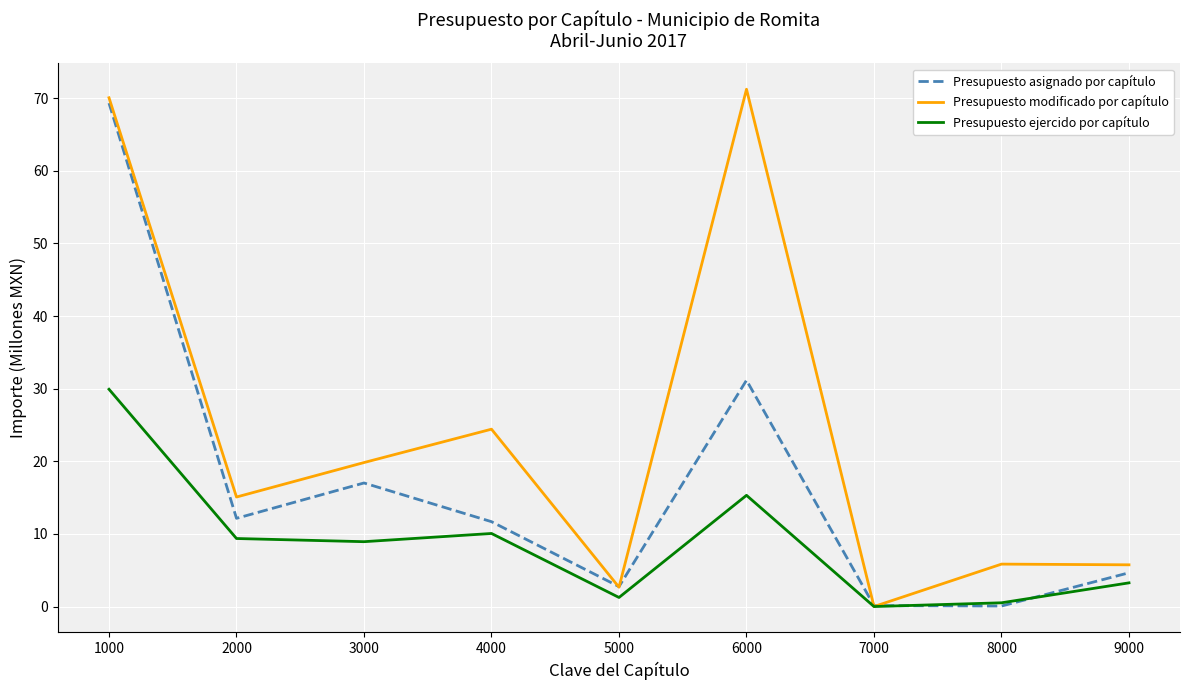

What is the spread (max minus min) of values at 2000?

5.7